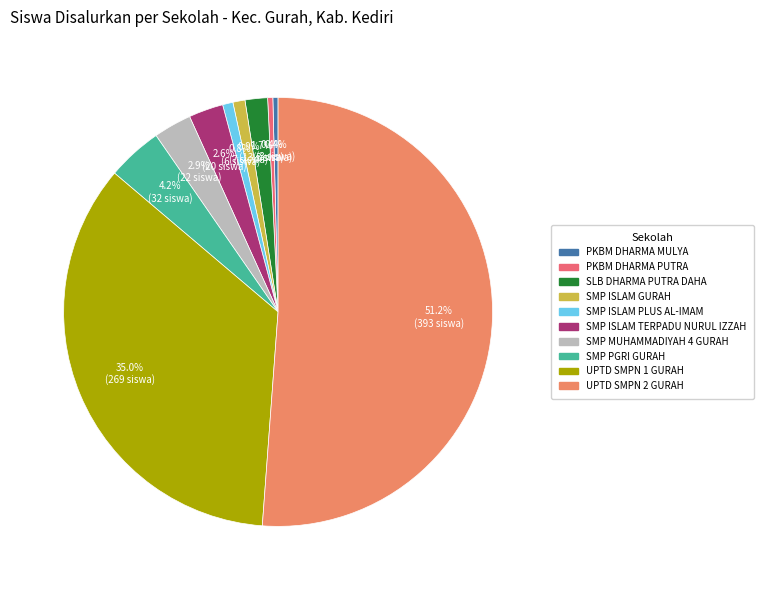

Does SLB DHARMA PUTRA DAHA represent more than half of the total?

No